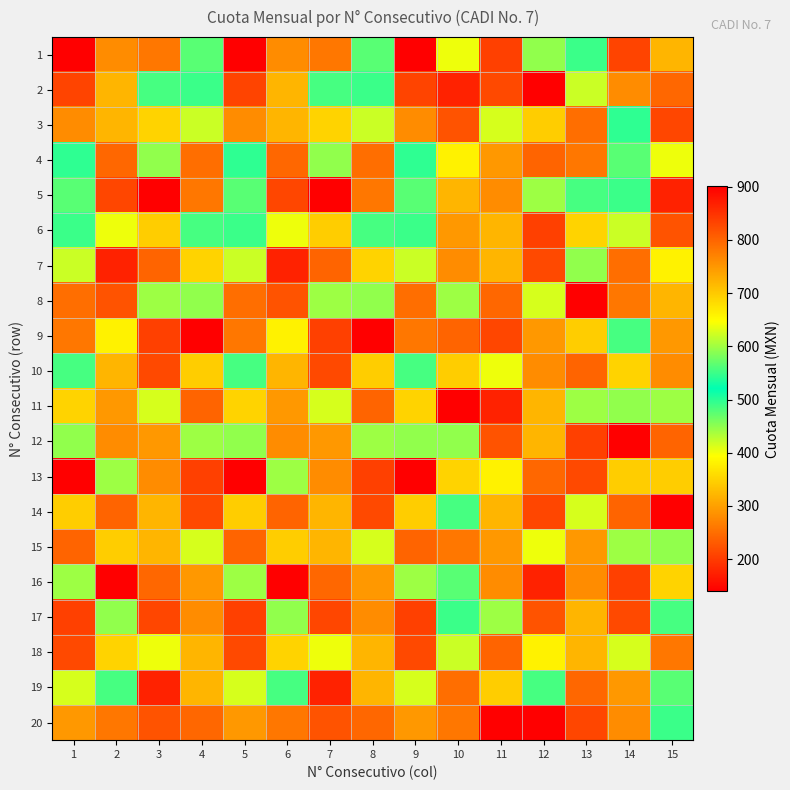

Reading left to right, extract all data points from this chart.

1: 1=901	2=280	3=259	4=476	5=901	6=280	7=259	8=476	9=901	10=403	11=837	12=448	13=550	14=209	15=720
2: 1=209	2=720	3=556	4=550	5=209	6=720	7=556	8=550	9=209	10=175	11=827	12=140	13=420	14=280	15=797
3: 1=280	2=720	3=351	4=420	5=280	6=720	7=351	8=420	9=280	10=224	11=414	12=345	13=250	14=498	15=210
4: 1=498	2=797	3=448	4=250	5=498	6=797	7=448	8=250	9=498	10=381	11=749	12=241	13=259	14=476	15=403
5: 1=476	2=210	3=140	4=259	5=476	6=210	7=140	8=259	9=476	10=720	11=280	12=443	13=556	14=550	15=175
6: 1=550	2=403	3=345	4=556	5=550	6=403	7=345	8=556	9=550	10=749	11=720	12=837	13=351	14=420	15=224
7: 1=420	2=175	3=241	4=351	5=420	6=175	7=241	8=351	9=420	10=280	11=720	12=827	13=448	14=250	15=381
8: 1=250	2=224	3=443	4=448	5=250	6=224	7=443	8=448	9=250	10=443	11=797	12=414	13=140	14=259	15=720
9: 1=259	2=381	3=837	4=140	5=259	6=381	7=837	8=140	9=259	10=241	11=210	12=749	13=345	14=556	15=749
10: 1=556	2=720	3=827	4=345	5=556	6=720	7=827	8=345	9=556	10=345	11=403	12=280	13=241	14=351	15=280
11: 1=351	2=749	3=414	4=241	5=351	6=749	7=414	8=241	9=351	10=140	11=175	12=720	13=443	14=448	15=443
12: 1=448	2=280	3=749	4=443	5=448	6=280	7=749	8=443	9=448	10=448	11=224	12=720	13=837	14=140	15=241
13: 1=140	2=443	3=280	4=837	5=140	6=443	7=280	8=837	9=140	10=351	11=381	12=797	13=827	14=345	15=345
14: 1=345	2=241	3=720	4=827	5=345	6=241	7=720	8=827	9=345	10=556	11=720	12=210	13=414	14=241	15=140
15: 1=241	2=345	3=720	4=414	5=241	6=345	7=720	8=414	9=241	10=259	11=749	12=403	13=749	14=443	15=448
16: 1=443	2=140	3=797	4=749	5=443	6=140	7=797	8=749	9=443	10=476	11=280	12=175	13=280	14=837	15=351
17: 1=837	2=448	3=210	4=280	5=837	6=448	7=210	8=280	9=837	10=550	11=443	12=224	13=720	14=827	15=556
18: 1=827	2=351	3=403	4=720	5=827	6=351	7=403	8=720	9=827	10=420	11=241	12=381	13=720	14=414	15=259
19: 1=414	2=556	3=175	4=720	5=414	6=556	7=175	8=720	9=414	10=250	11=345	12=556	13=797	14=749	15=476
20: 1=749	2=259	3=224	4=797	5=749	6=259	7=224	8=797	9=749	10=259	11=140	12=901	13=210	14=280	15=550